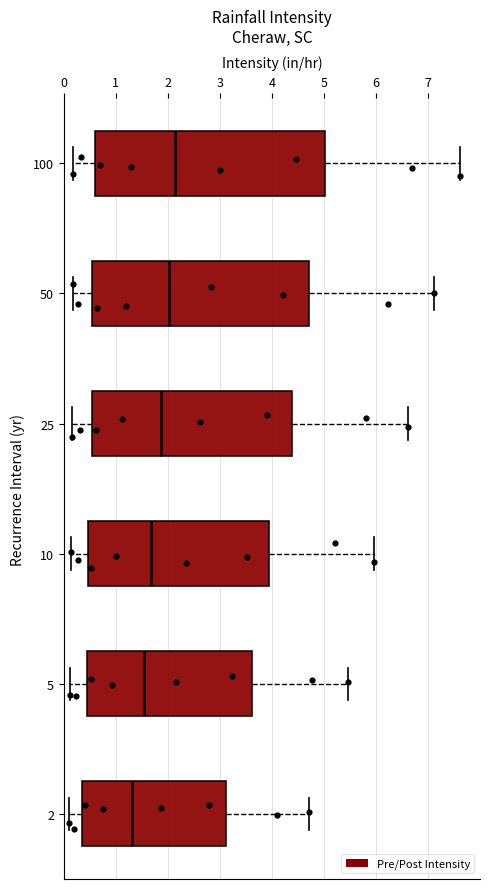

Reading bottom to top, transcribe this box plot: for each box, give where its median line is, the range the box spans, and where its two whiskers end, as read against the x-axis. The values are not printed on the chart, so give them approximately, as read against the axis.

2: median 1.3, box 0.3 to 3.1, whiskers 0.1 to 4.7
5: median 1.5, box 0.4 to 3.6, whiskers 0.1 to 5.5
10: median 1.7, box 0.5 to 3.9, whiskers 0.1 to 6.0
25: median 1.9, box 0.5 to 4.4, whiskers 0.2 to 6.6
50: median 2.0, box 0.5 to 4.7, whiskers 0.2 to 7.1
100: median 2.1, box 0.6 to 5.0, whiskers 0.2 to 7.6